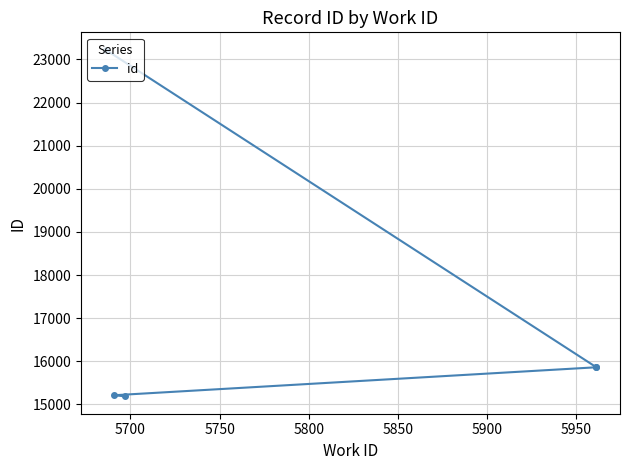

True or false: the data shows 8113 at 5850.

False